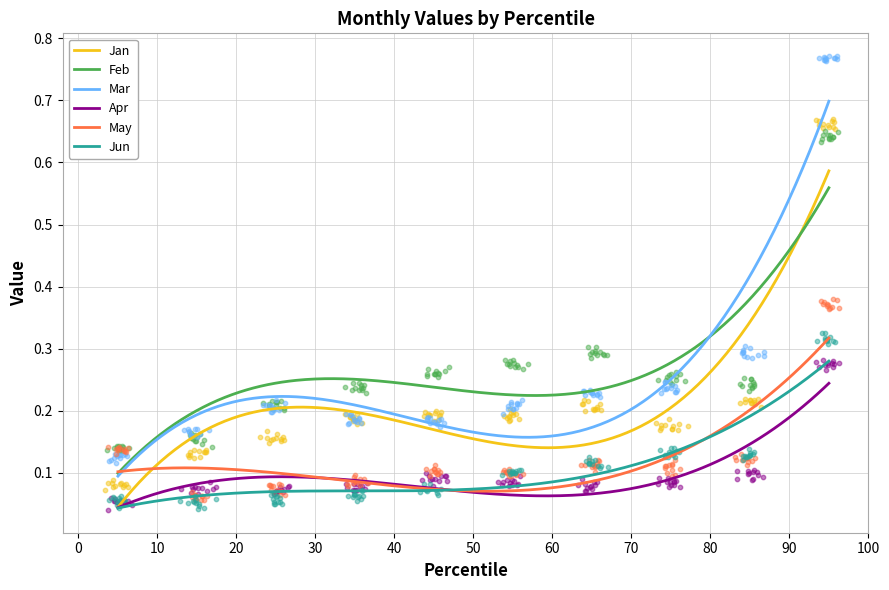

What are all the series names shown in the legend?

Jan, Feb, Mar, Apr, May, Jun